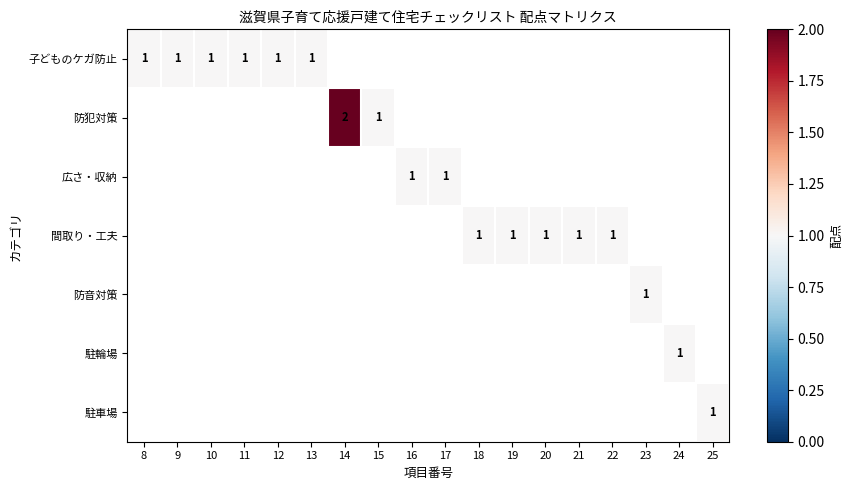

How many distinct data groups are displayed?

7